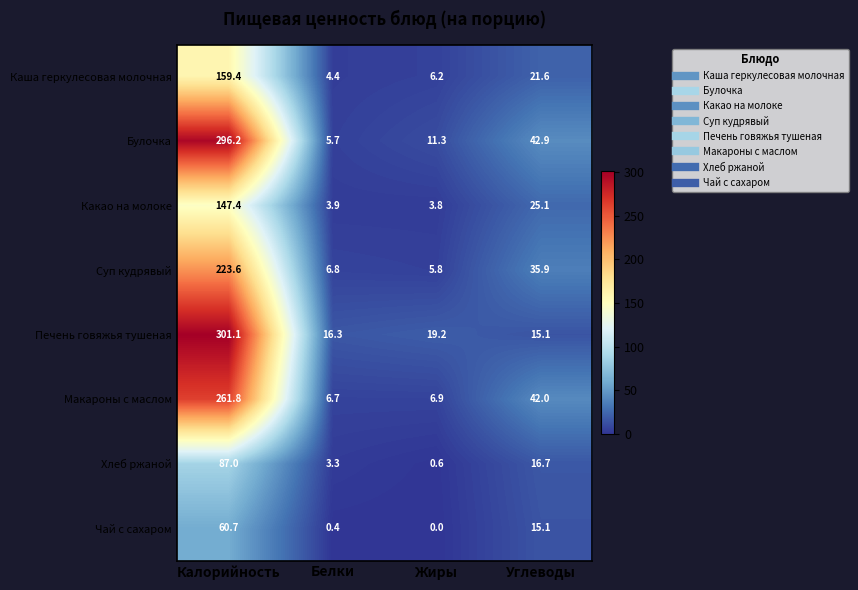

At which category is the sum across all series the highest?

Калорийность